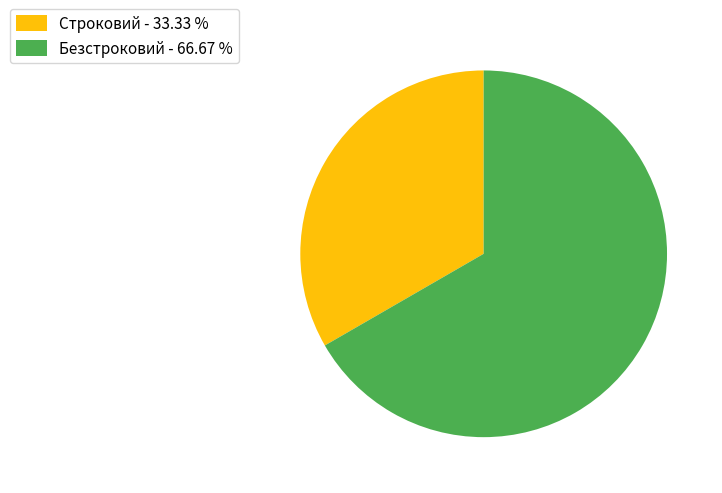

Which category has the biggest portion of the pie?

Безстроковий